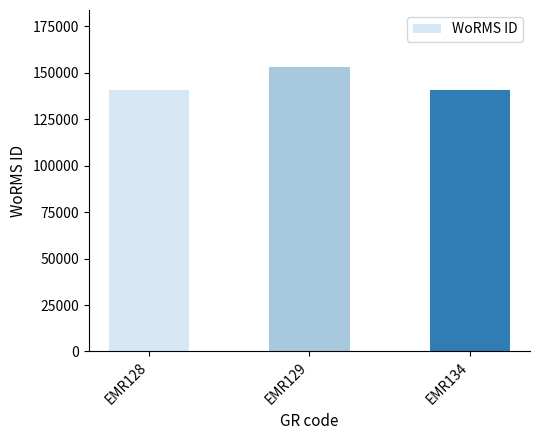

What is the difference between the maximum and second lowest values?

12462